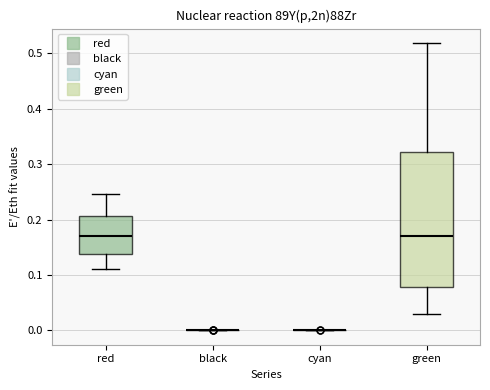

Which box is the tallest, from its lower edge to its upper edge?

green